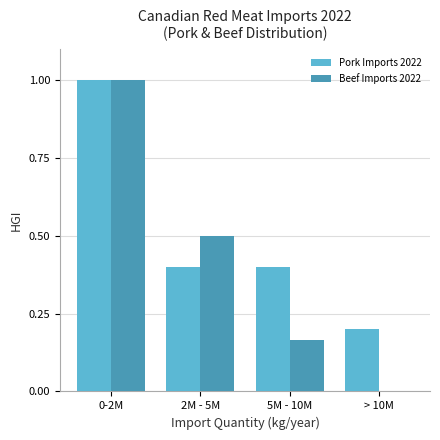

What is the sum of the Beef Imports 2022 values at 5M - 10M and 0-2M?

1.2